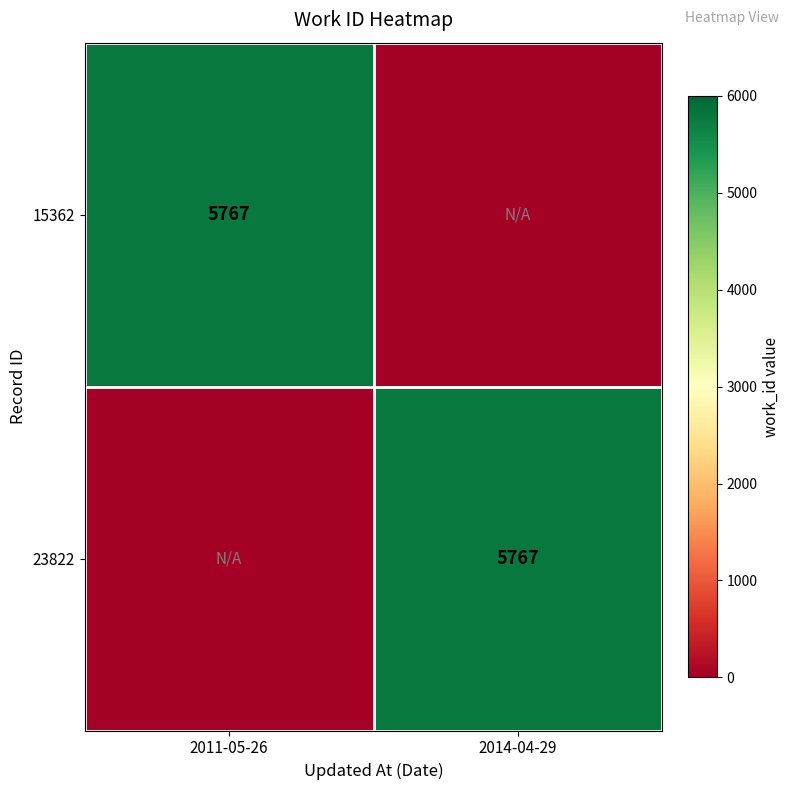

The value of 23822 at 2014-04-29 is 3017. True or false?

False